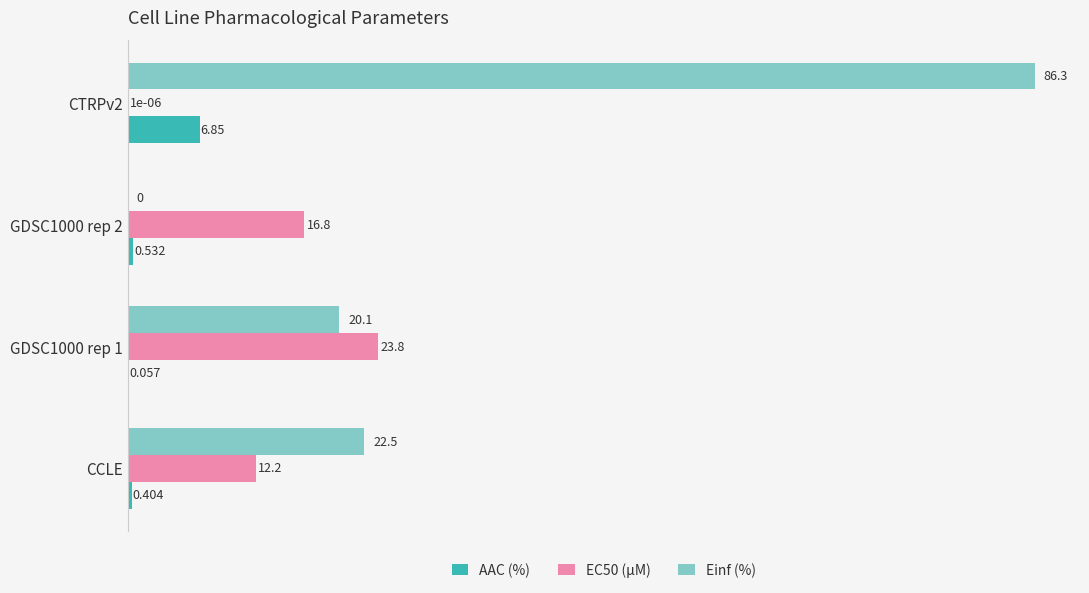

Which series has the largest total across all categories?

Einf (%)